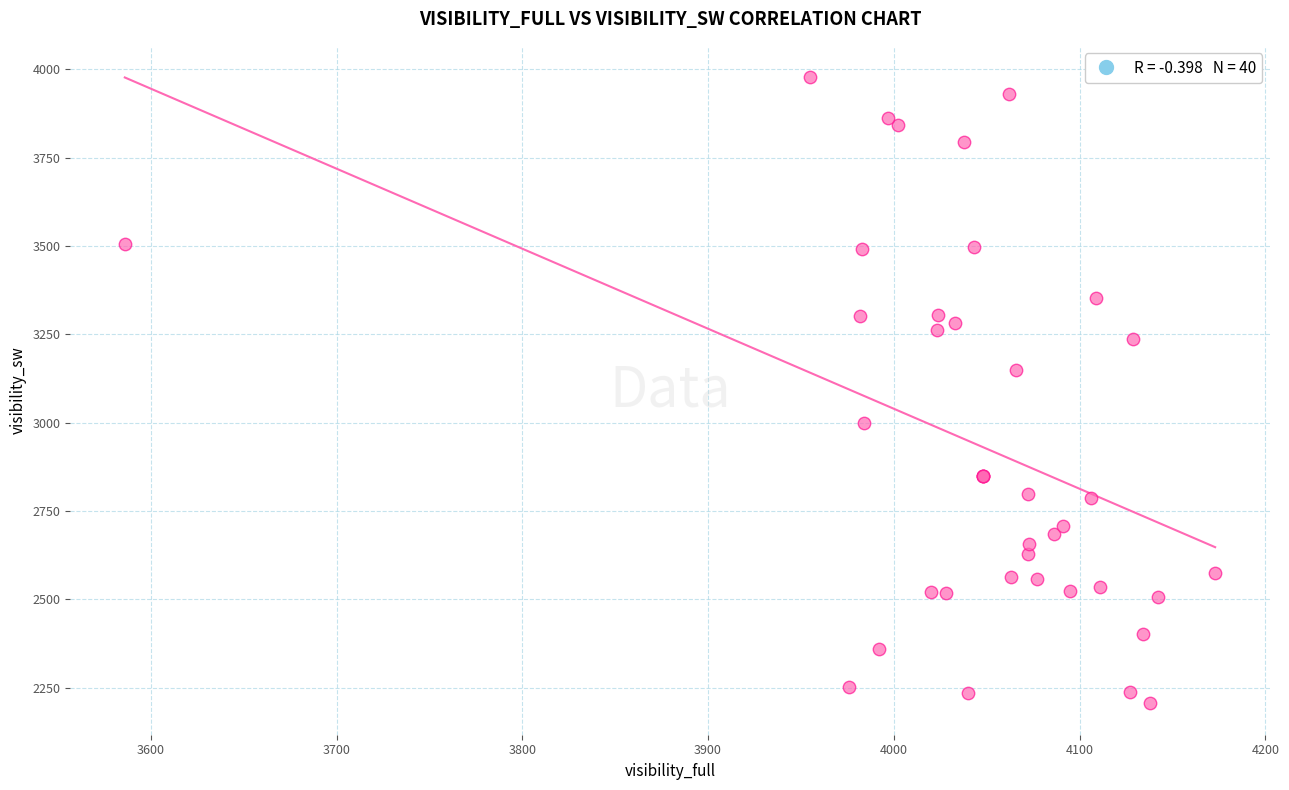

What Y value in the scatter plot is closest to 3091?

3150.3